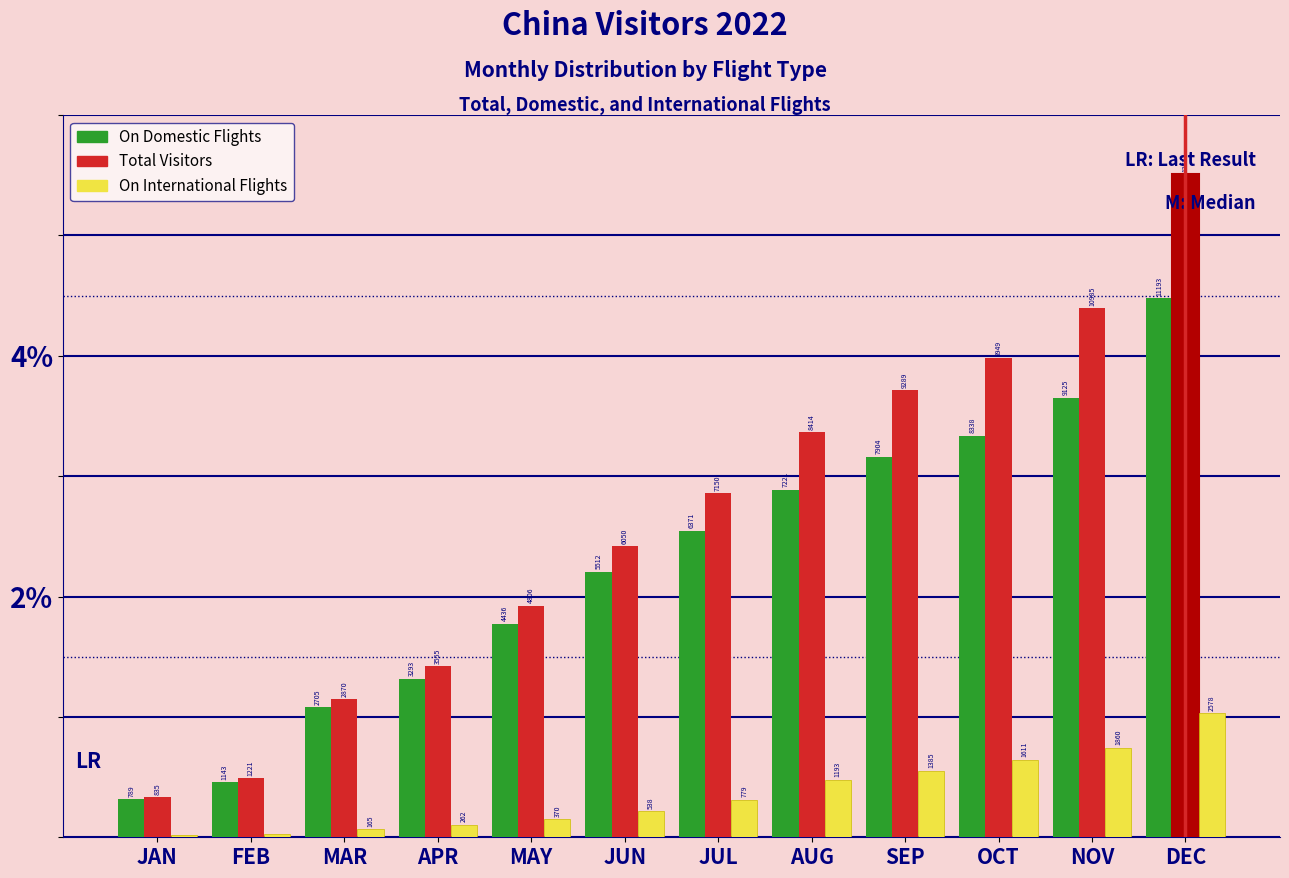

What are all the series names shown in the legend?

On Domestic Flights, Total Visitors, On International Flights